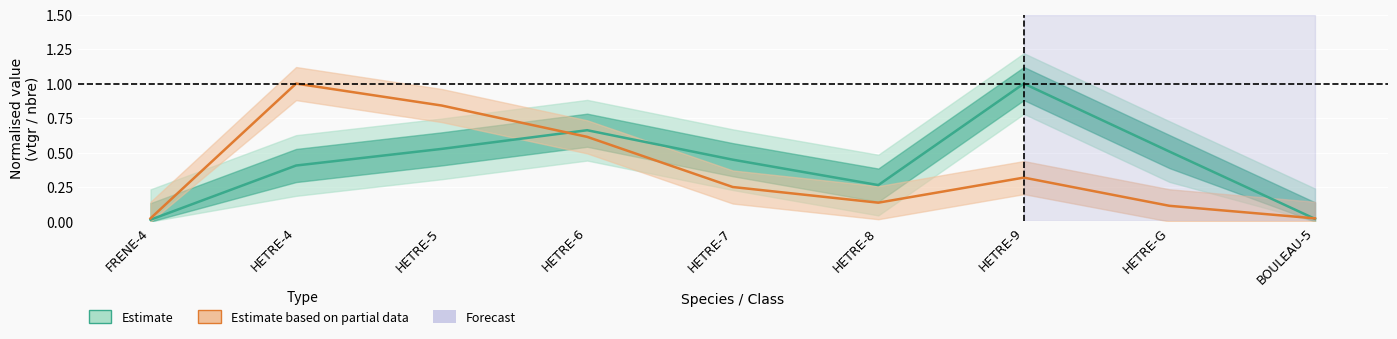

What position from the left is HETRE-6?

4